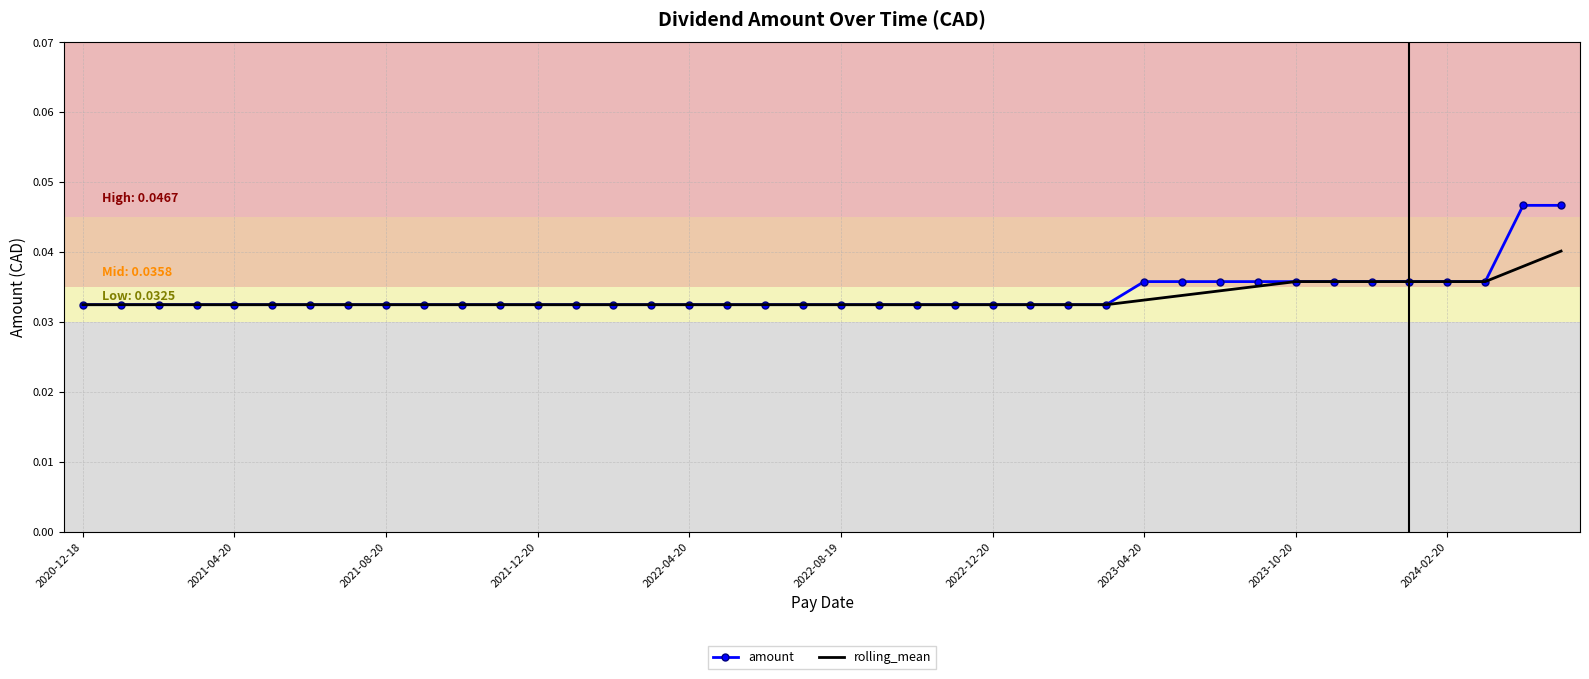

Rank the series by their maximum value, from lowest to highest.

rolling_mean, amount